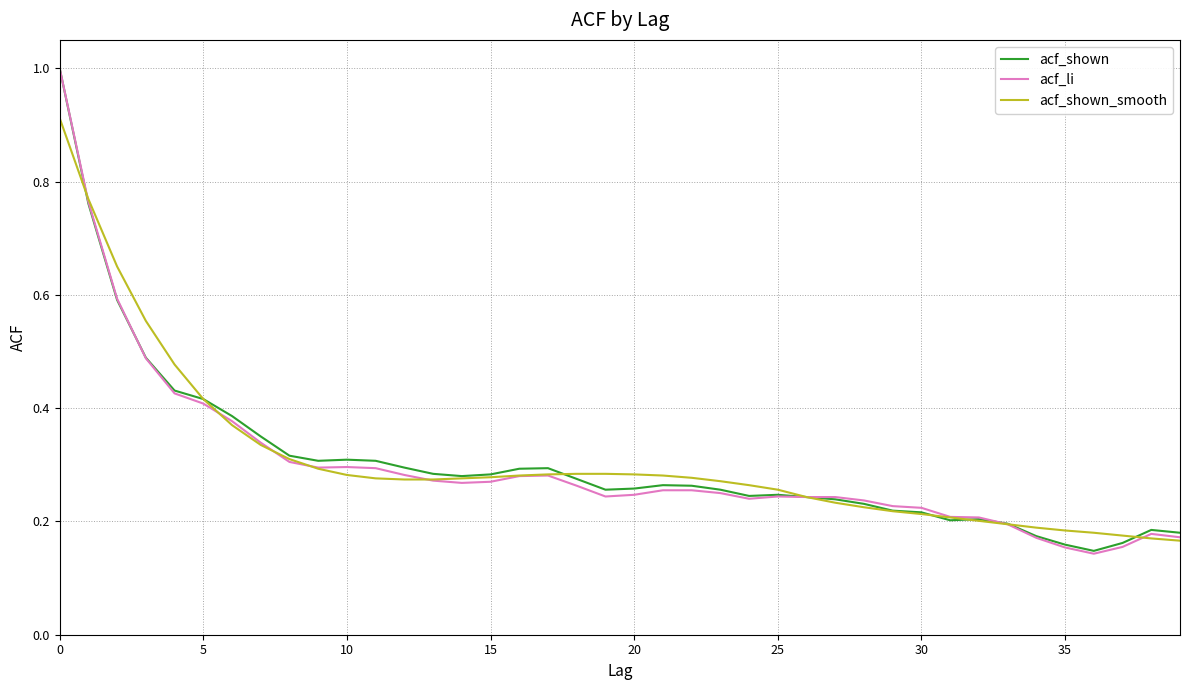

True or false: acf_li has more than 2 points higher than both neighbors.

True